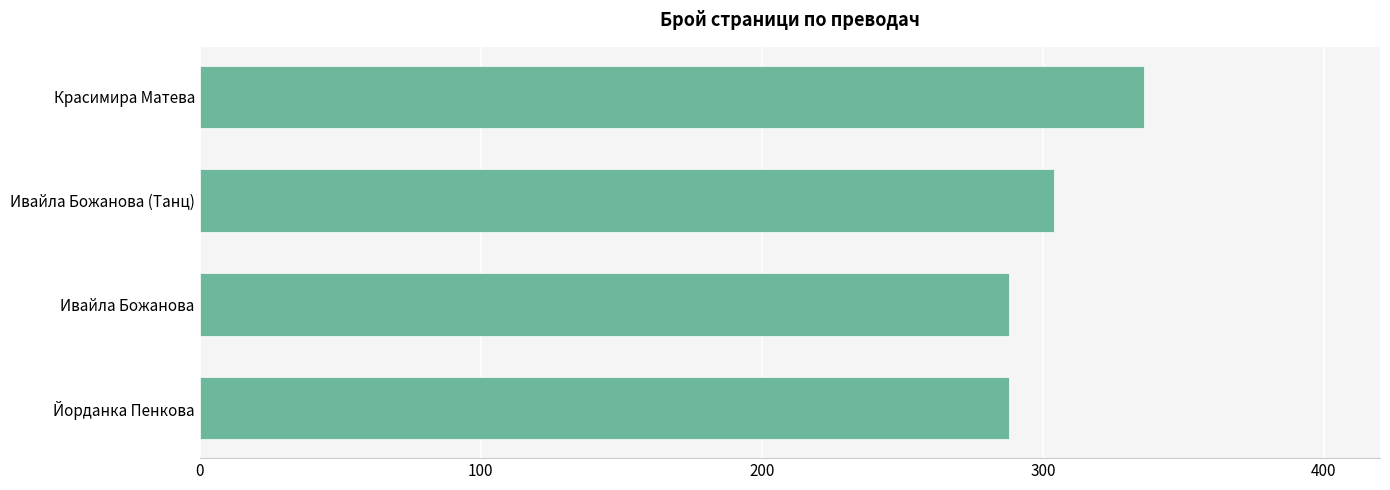

Reading bottom to top, transcribe all the data shown in this chart.

Йорданка Пенкова=288	Ивайла Божанова=288	Ивайла Божанова (Танц)=304	Красимира Матева=336